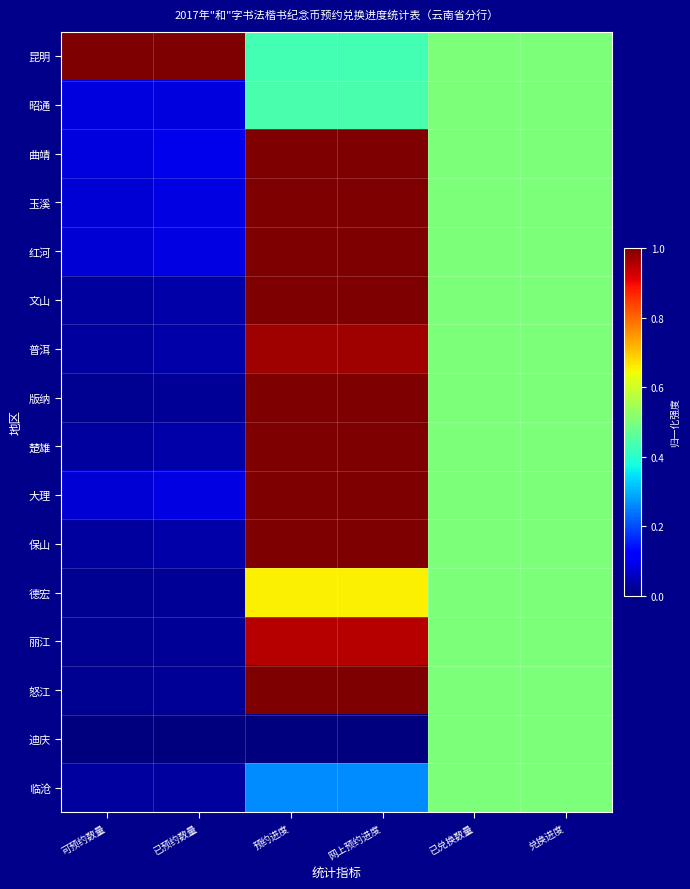

Reading left to right, what are all the values shown in this chart?

昆明: 可预约数量=1.0	已预约数量=1.0	预约进度=0.4	网上预约进度=0.4	已兑换数量=0.5	兑换进度=0.5
昭通: 可预约数量=0.1	已预约数量=0.1	预约进度=0.4	网上预约进度=0.4	已兑换数量=0.5	兑换进度=0.5
曲靖: 可预约数量=0.1	已预约数量=0.1	预约进度=1.0	网上预约进度=1.0	已兑换数量=0.5	兑换进度=0.5
玉溪: 可预约数量=0.1	已预约数量=0.1	预约进度=1.0	网上预约进度=1.0	已兑换数量=0.5	兑换进度=0.5
红河: 可预约数量=0.1	已预约数量=0.1	预约进度=1.0	网上预约进度=1.0	已兑换数量=0.5	兑换进度=0.5
文山: 可预约数量=0.0	已预约数量=0.0	预约进度=1.0	网上预约进度=1.0	已兑换数量=0.5	兑换进度=0.5
普洱: 可预约数量=0.0	已预约数量=0.0	预约进度=1.0	网上预约进度=1.0	已兑换数量=0.5	兑换进度=0.5
版纳: 可预约数量=0.0	已预约数量=0.0	预约进度=1.0	网上预约进度=1.0	已兑换数量=0.5	兑换进度=0.5
楚雄: 可预约数量=0.0	已预约数量=0.0	预约进度=1.0	网上预约进度=1.0	已兑换数量=0.5	兑换进度=0.5
大理: 可预约数量=0.1	已预约数量=0.1	预约进度=1.0	网上预约进度=1.0	已兑换数量=0.5	兑换进度=0.5
保山: 可预约数量=0.0	已预约数量=0.0	预约进度=1.0	网上预约进度=1.0	已兑换数量=0.5	兑换进度=0.5
德宏: 可预约数量=0.0	已预约数量=0.0	预约进度=0.7	网上预约进度=0.7	已兑换数量=0.5	兑换进度=0.5
丽江: 可预约数量=0.0	已预约数量=0.0	预约进度=0.9	网上预约进度=0.9	已兑换数量=0.5	兑换进度=0.5
怒江: 可预约数量=0.0	已预约数量=0.0	预约进度=1.0	网上预约进度=1.0	已兑换数量=0.5	兑换进度=0.5
迪庆: 可预约数量=0.0	已预约数量=0.0	预约进度=0.0	网上预约进度=0.0	已兑换数量=0.5	兑换进度=0.5
临沧: 可预约数量=0.0	已预约数量=0.0	预约进度=0.3	网上预约进度=0.3	已兑换数量=0.5	兑换进度=0.5